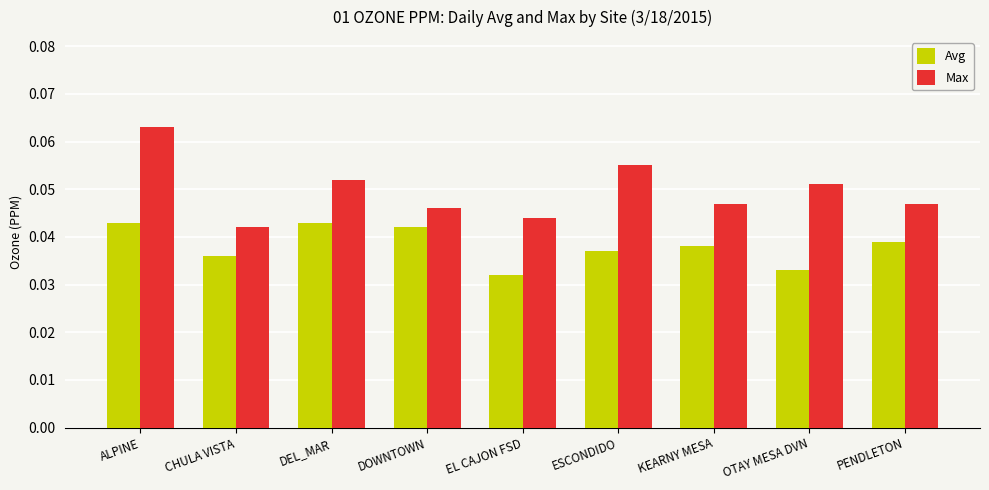

Count the number of categories in the chart.

9